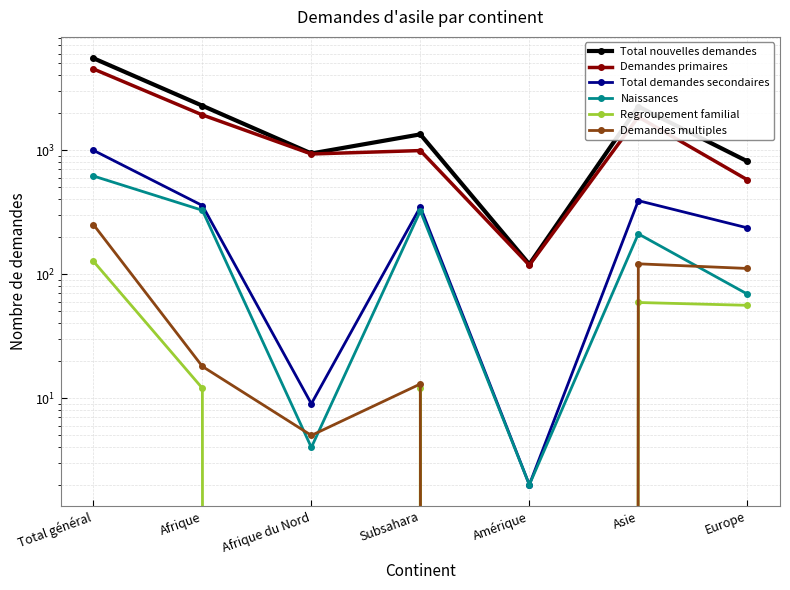

At Europe, list the series in order from smallest to largest.

Regroupement familial, Naissances, Demandes multiples, Total demandes secondaires, Demandes primaires, Total nouvelles demandes